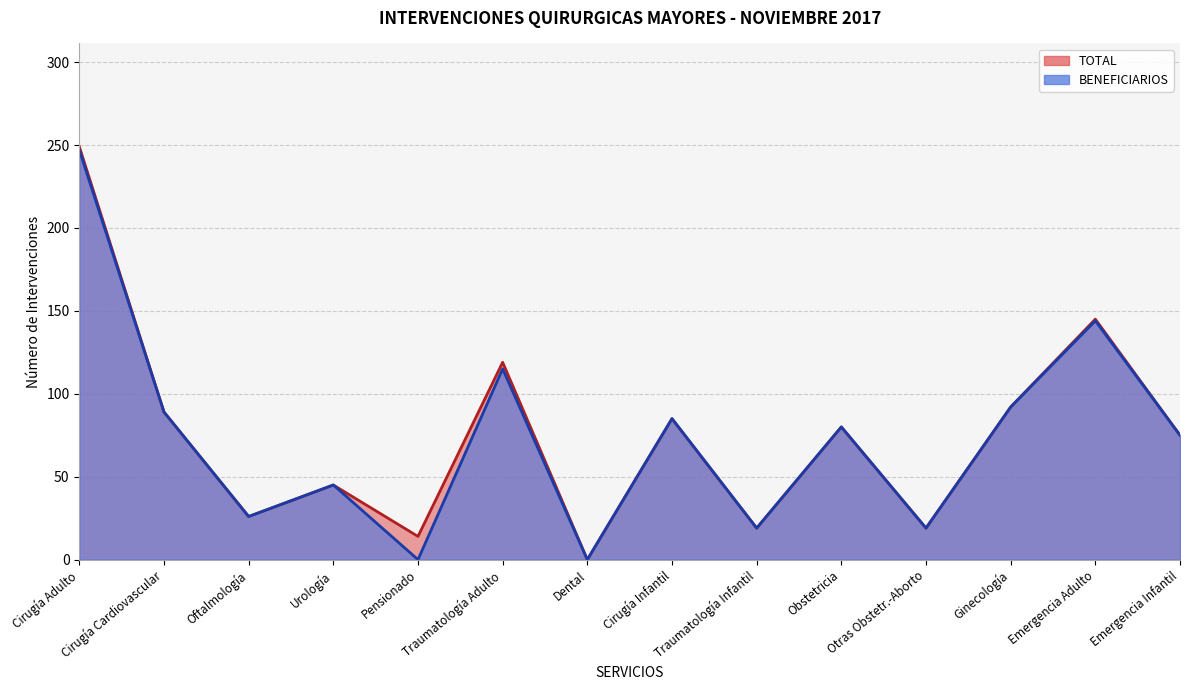

How many data points does each series have?

14